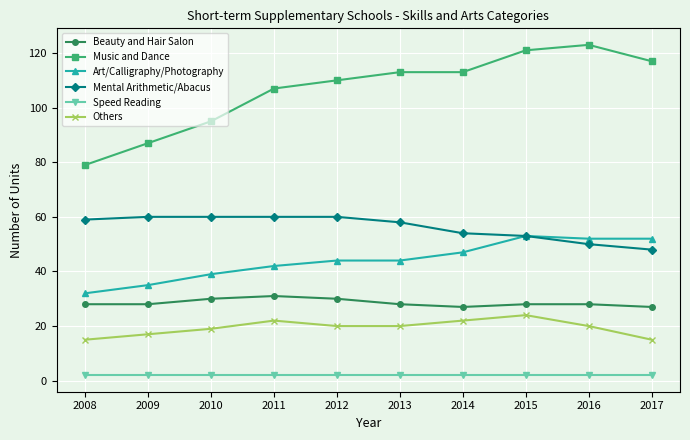

What is the value of the Art/Calligraphy/Photography point at the 7th from the left?

47